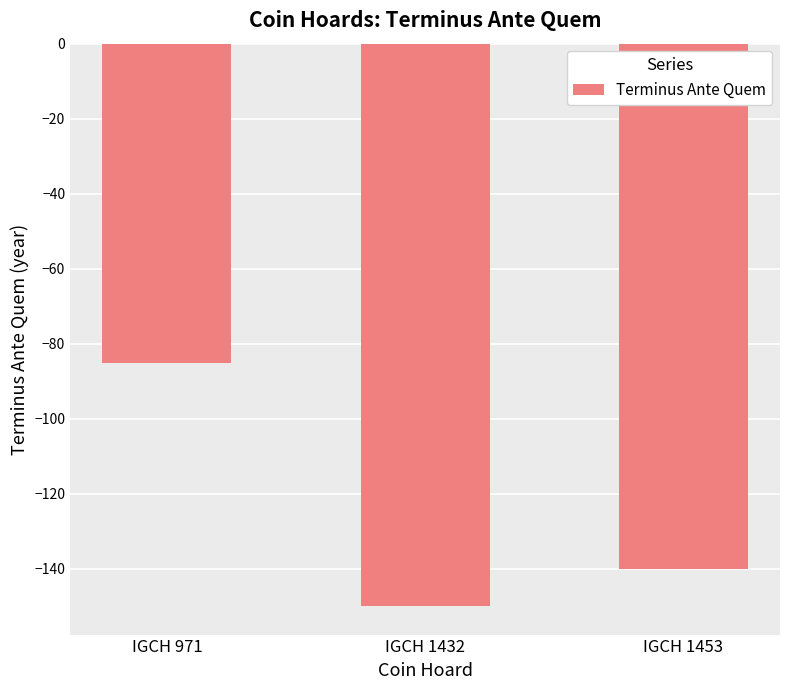

How many bars are there in total?

3